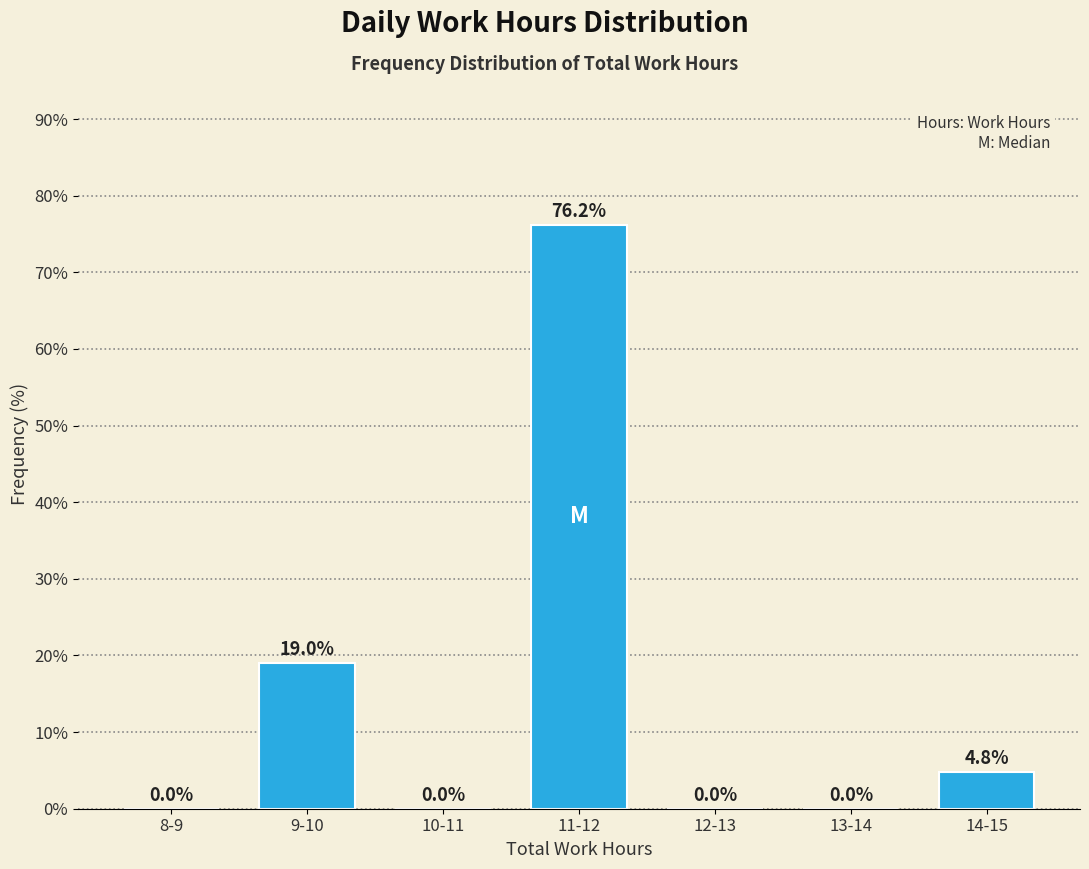

Reading left to right, list all the values displayed in this chart.

8-9=0.0	9-10=19.0	10-11=0.0	11-12=76.2	12-13=0.0	13-14=0.0	14-15=4.8